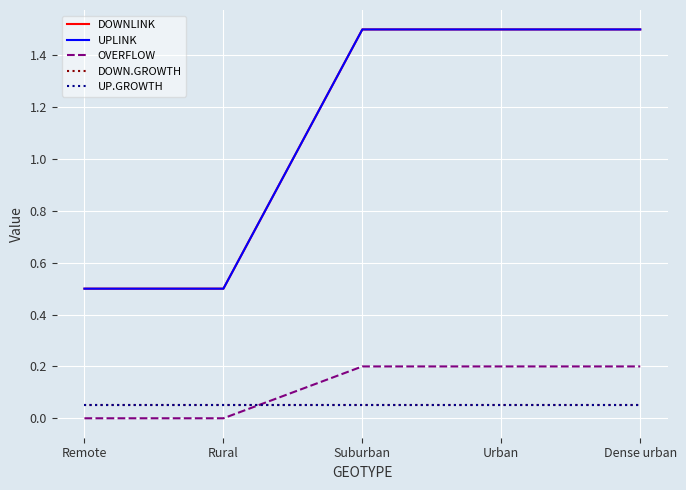

What is the total value across all series at Dense urban?

3.3